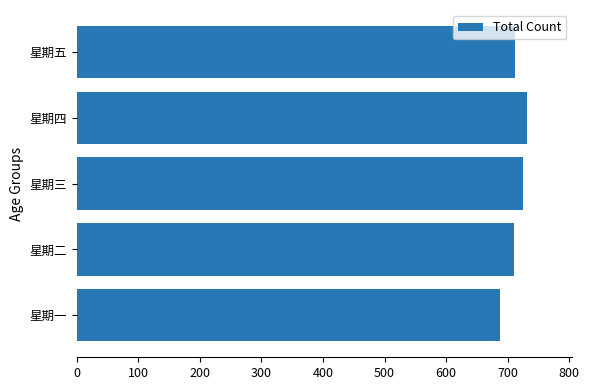

True or false: the data shows 712.0 at 星期五.

True